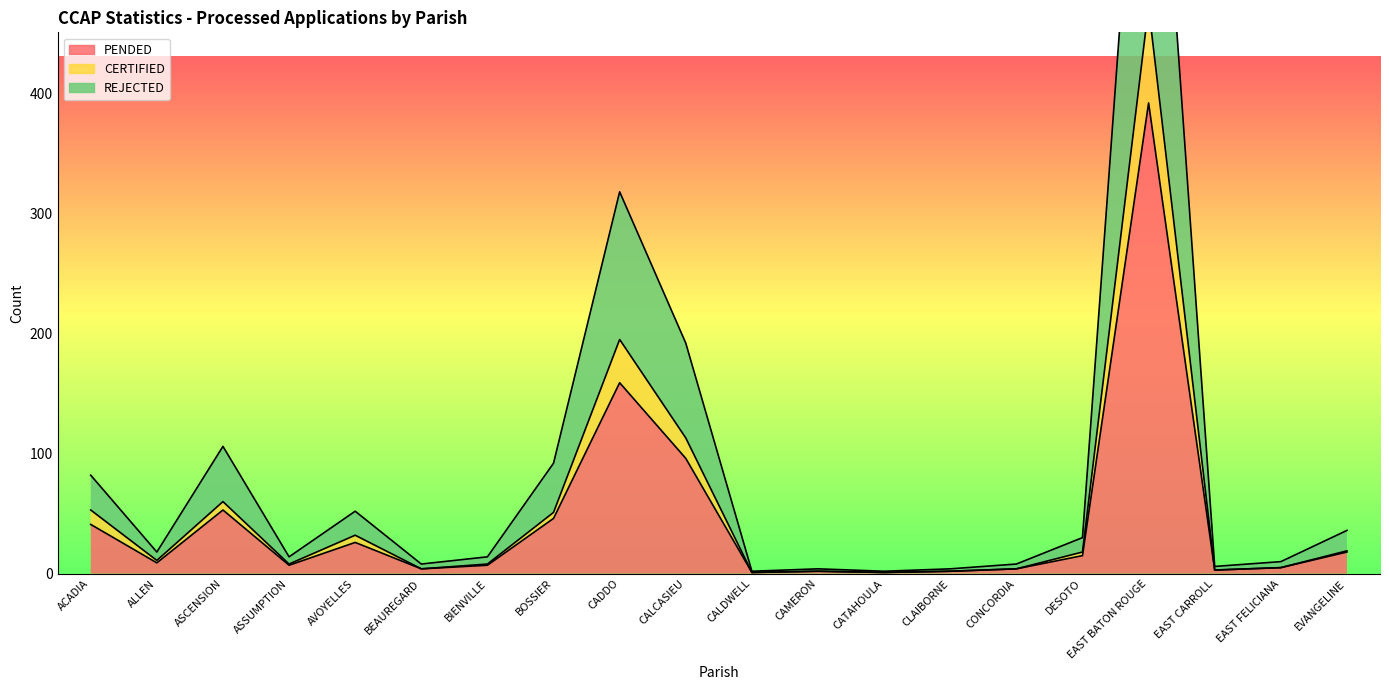

The PENDED series shows 41 at ACADIA. True or false?

True